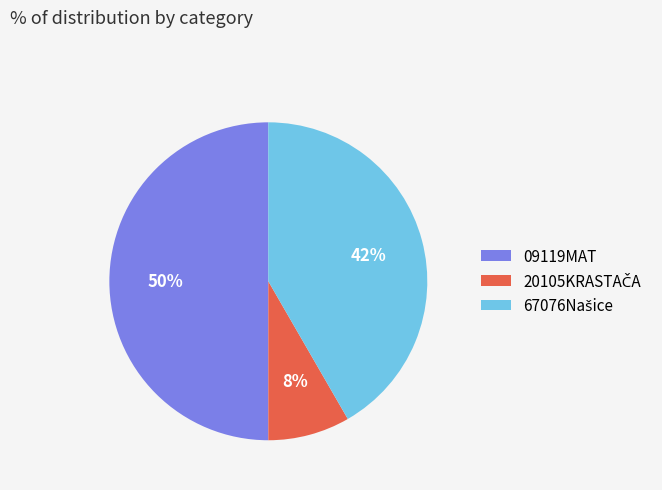

What percentage is the 09119MAT slice, to the nearest percent?

50%